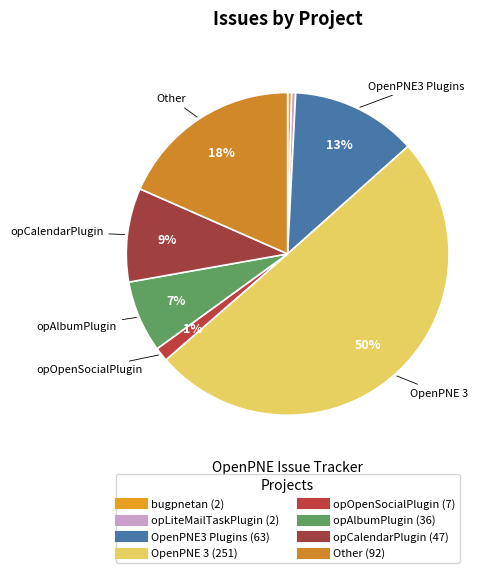

Does OpenPNE 3 represent more than half of the total?

Yes